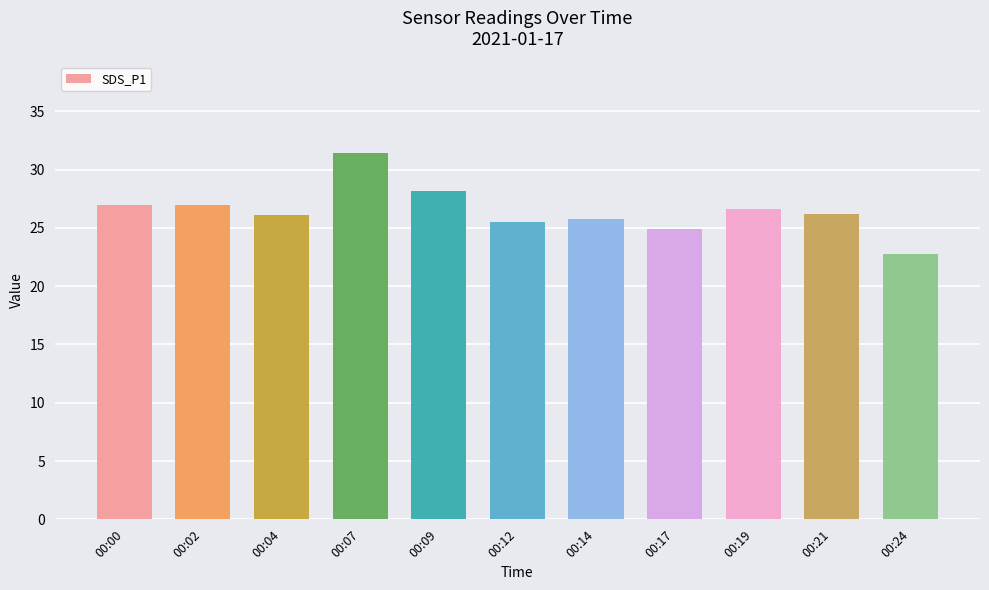

Is it true that the value at 00:04 is 39.8?

False